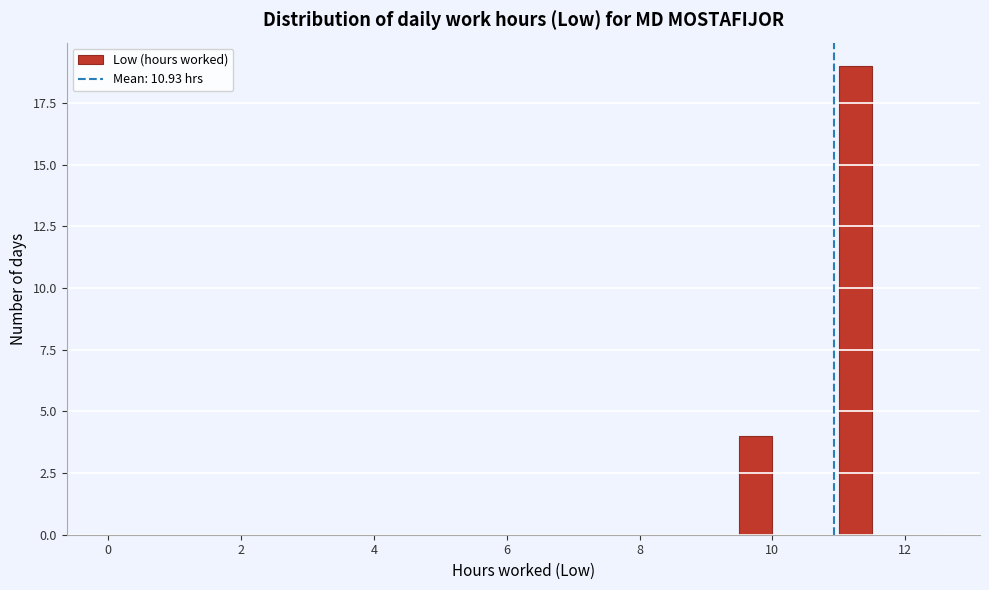

Read against the x-axis, roughly where is the centre of the tallest bar?

11.2